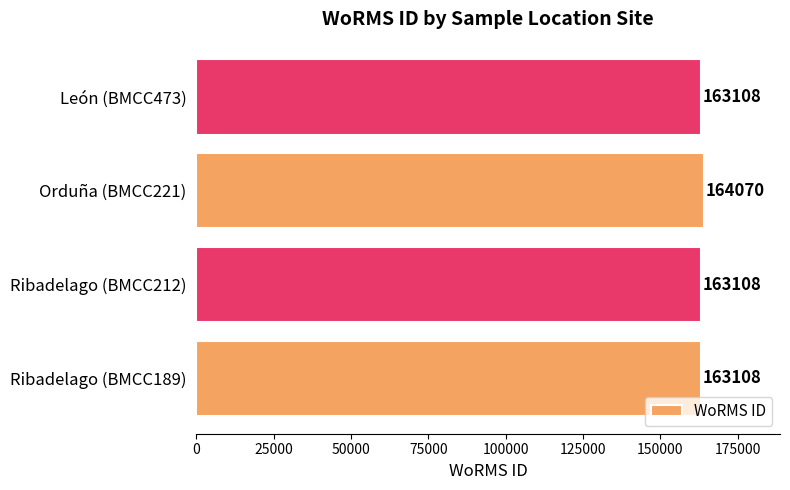

Count the values in the range 163108 to 164070.

4